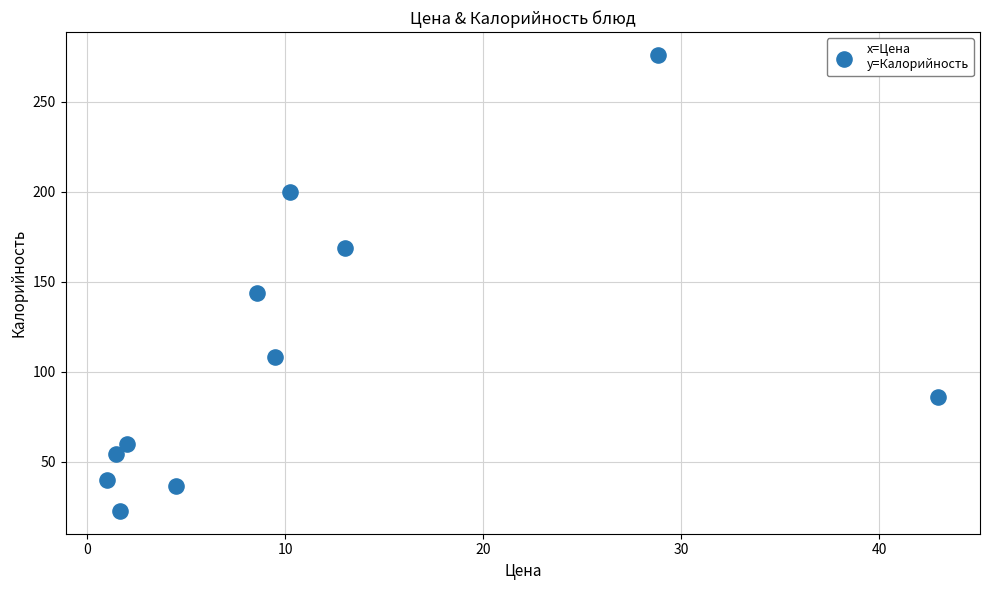

What is the average X value?

11.2